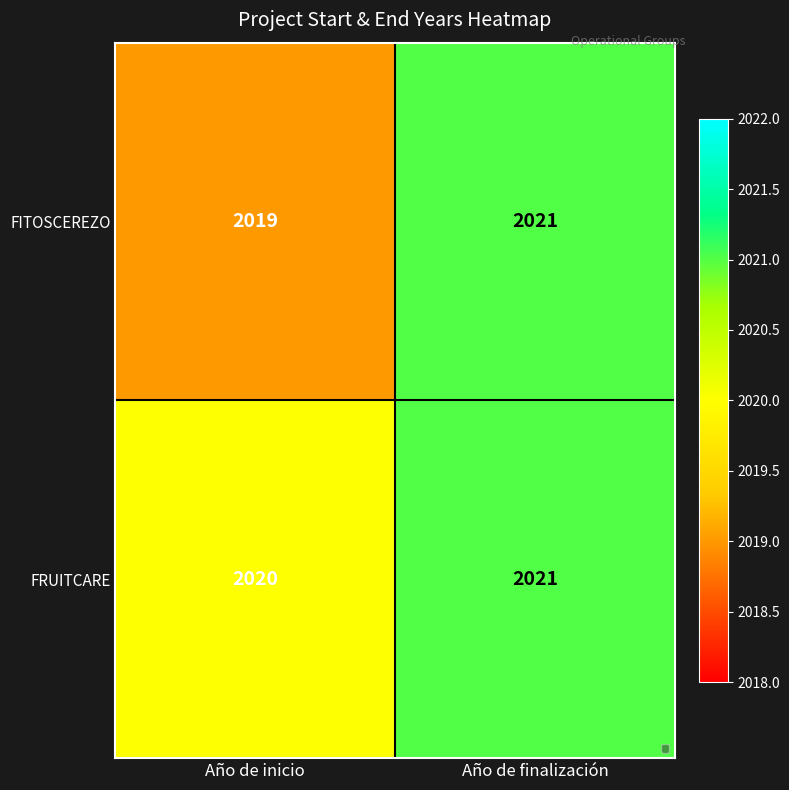

Rank the series by their average value, from lowest to highest.

FITOSCEREZO, FRUITCARE